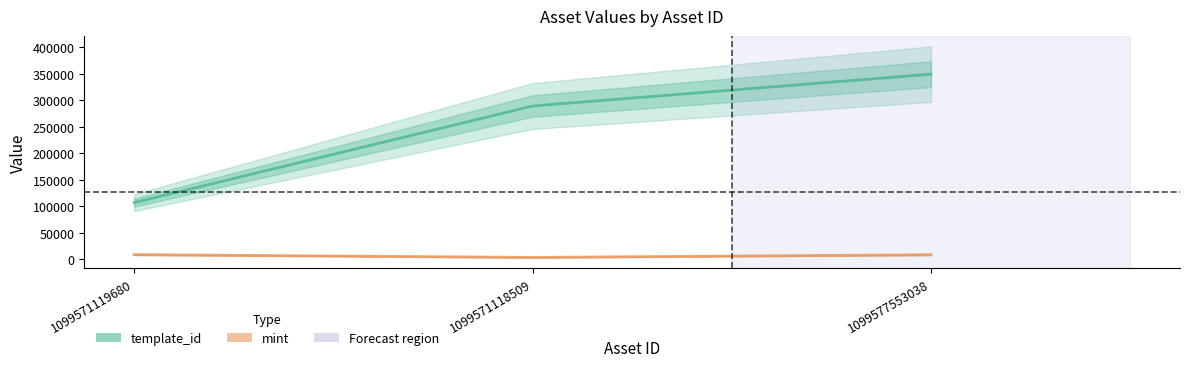

At how many categories does at least one series exceed 256027?

2